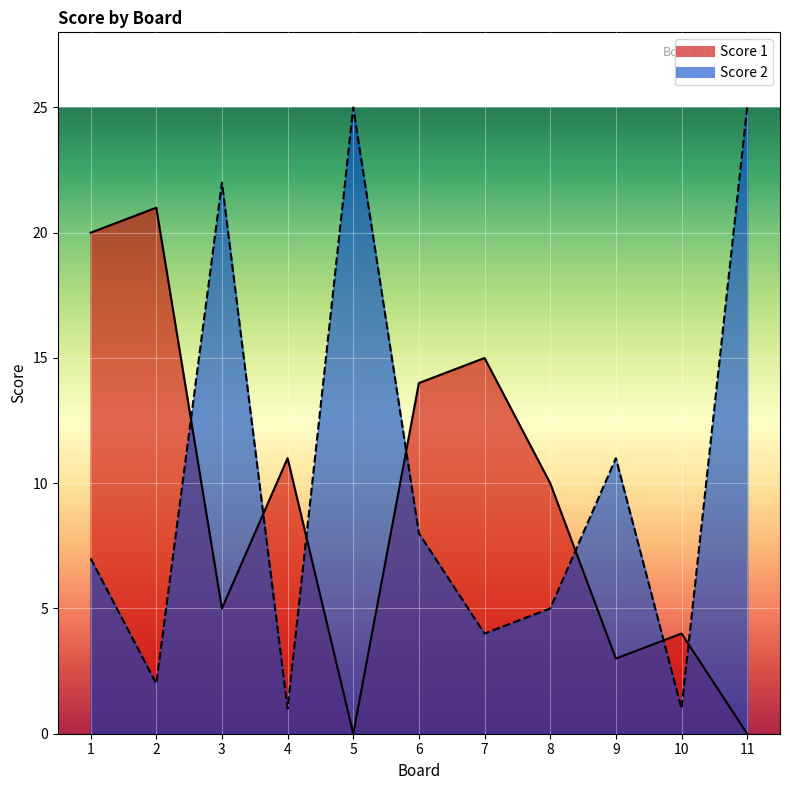

At which category does the chart reach its minimum across all series?

5